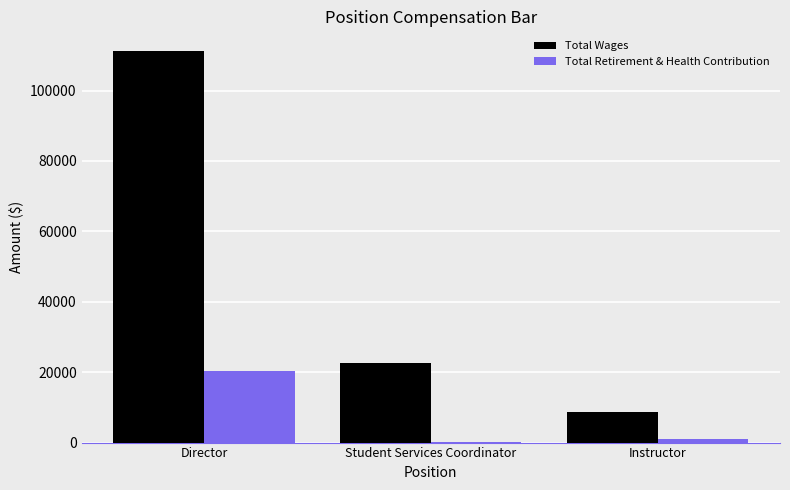

What is the maximum value for Total Wages?

111258